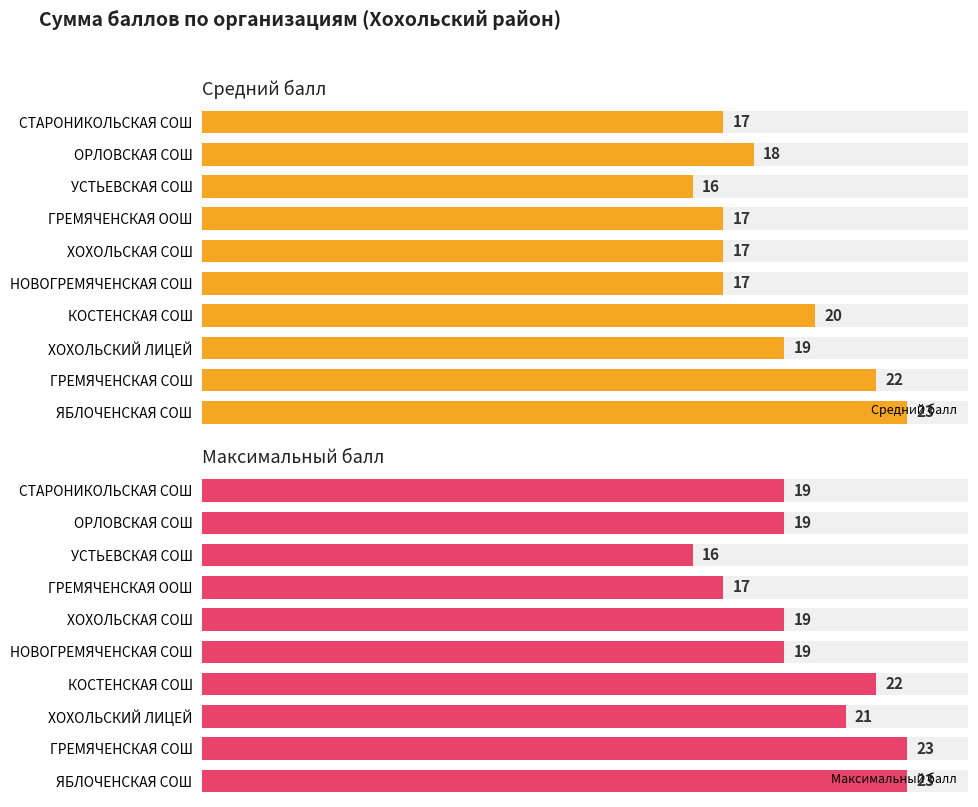

True or false: Средний балл has a value of 7 at ГРЕМЯЧЕНСКАЯ СОШ.

False